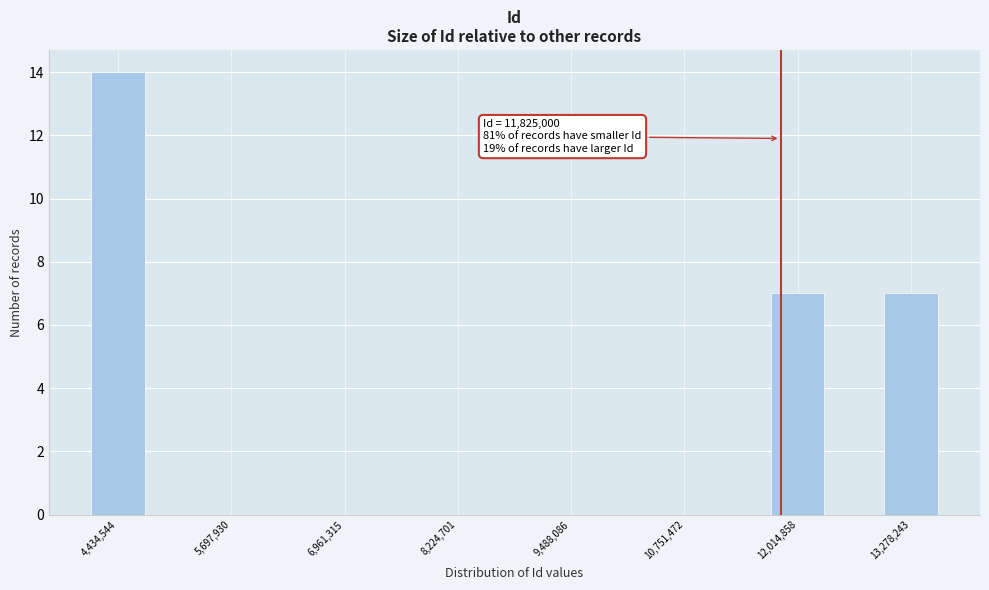

Read against the x-axis, roughly where is the centre of the tallest bar?

4400000